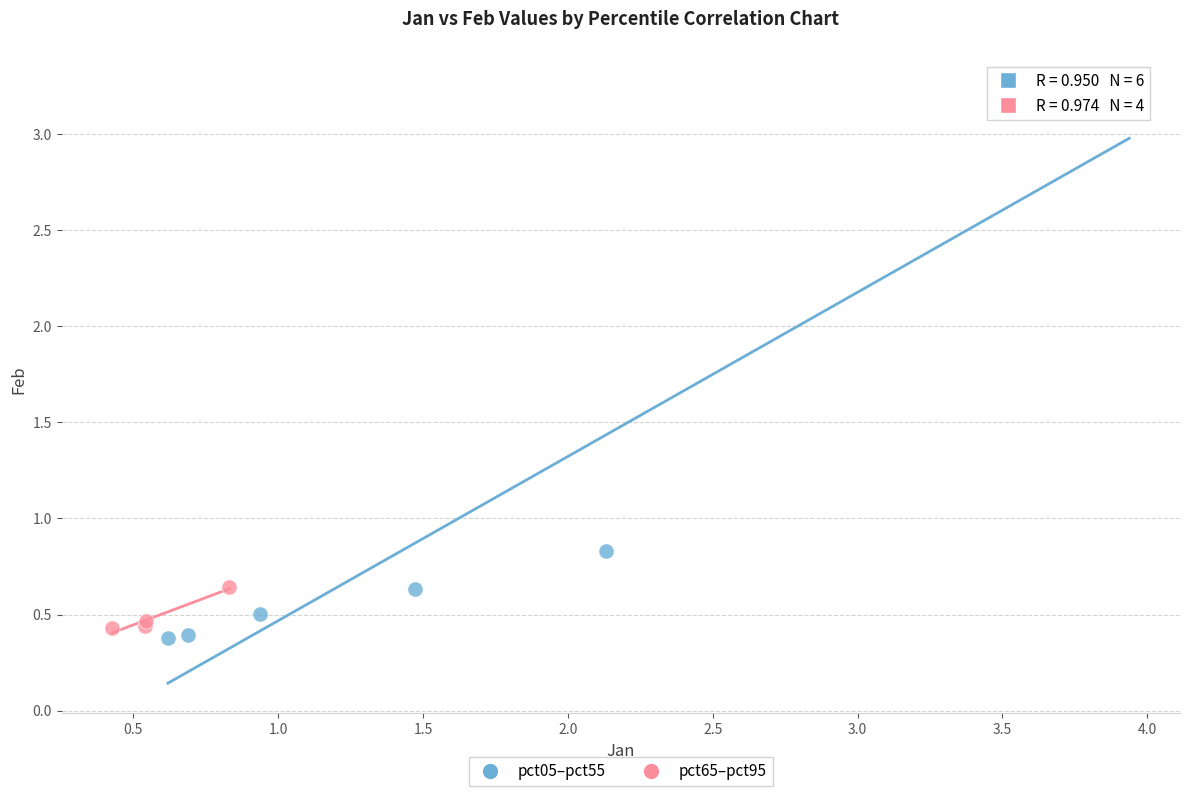

Which series has the widest spread of Y values?

pct05–pct55